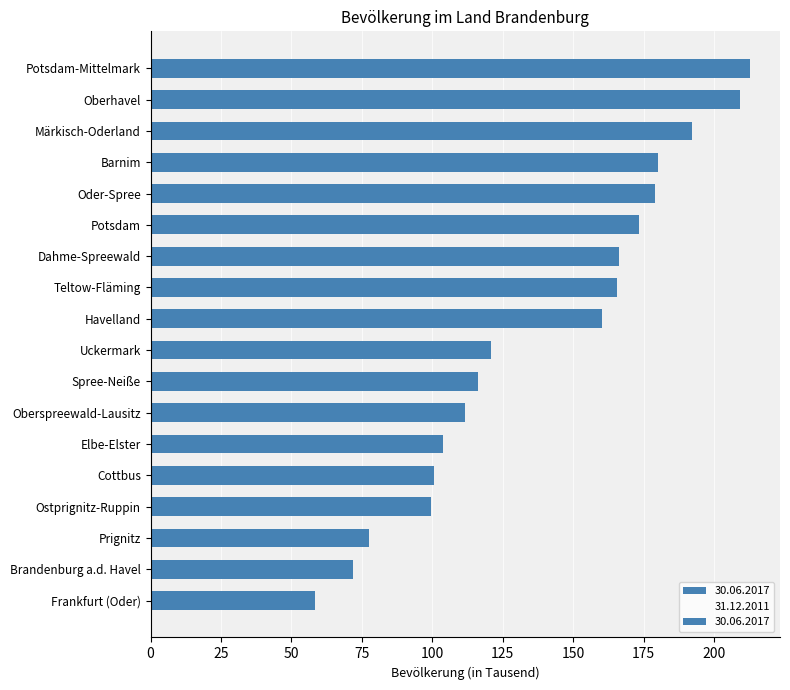

Is the value of 31.12.2011 at Prignitz greater than the value of 30.06.2017 at Potsdam-Mittelmark?

No